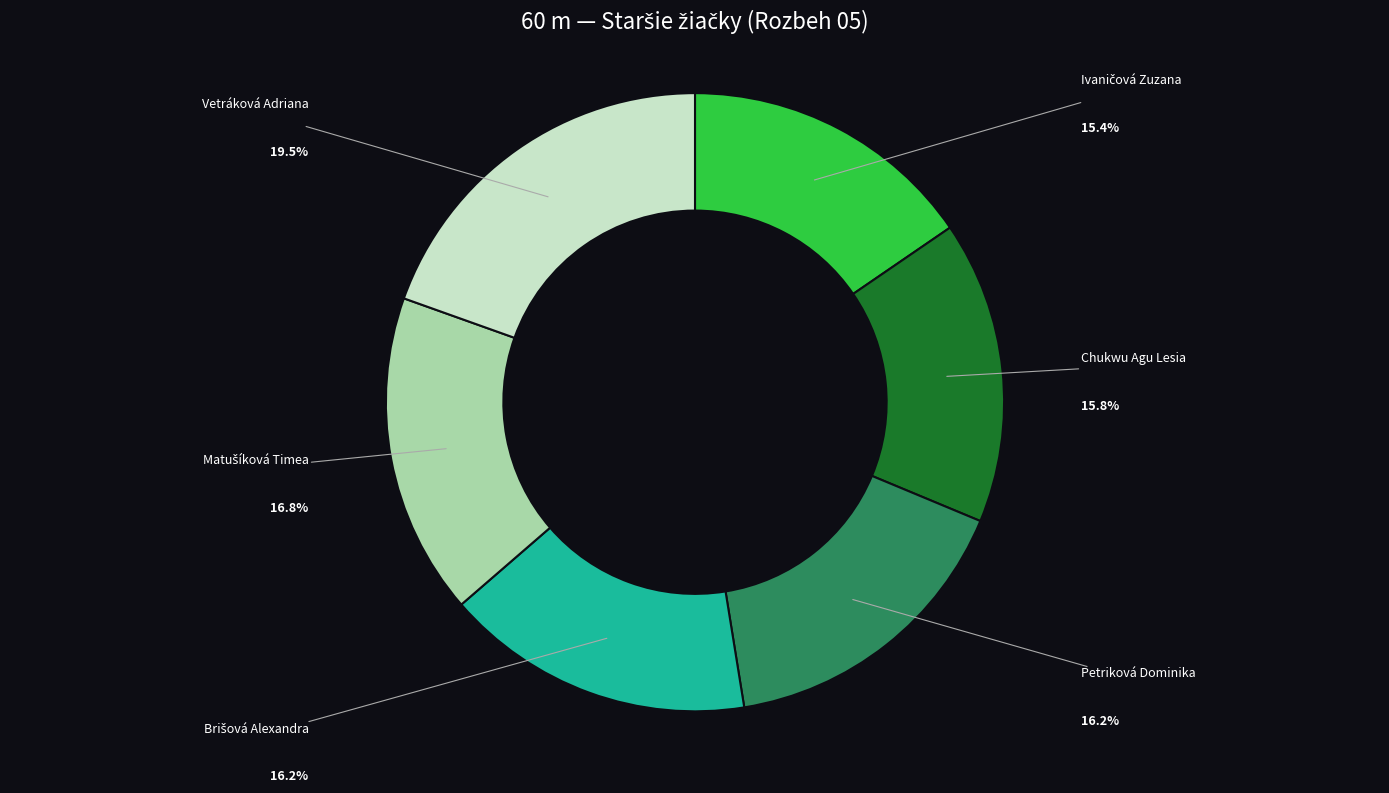

How many segments does this pie chart have?

6